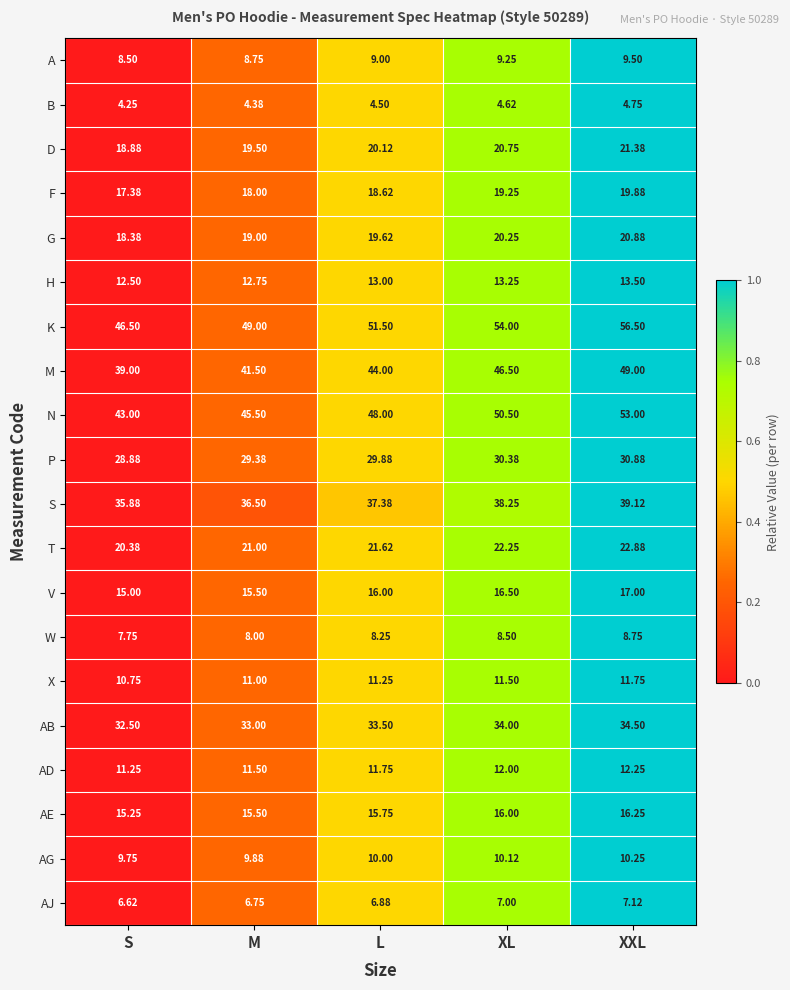

Which series has the largest total across all categories?

K